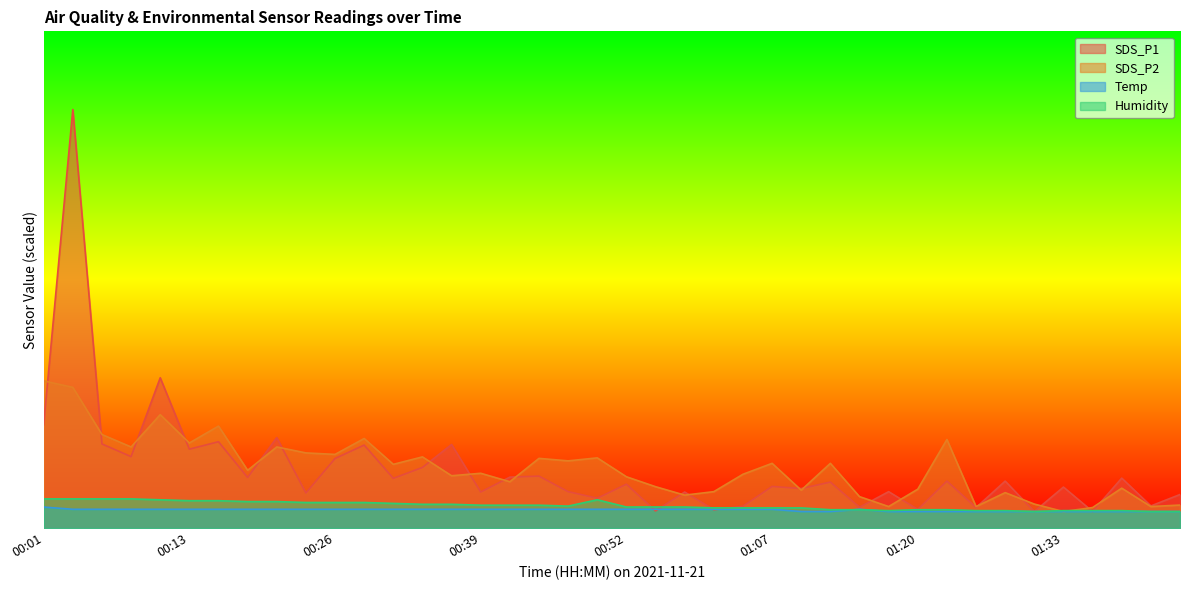

Which category has the lowest value across all series?

01:30